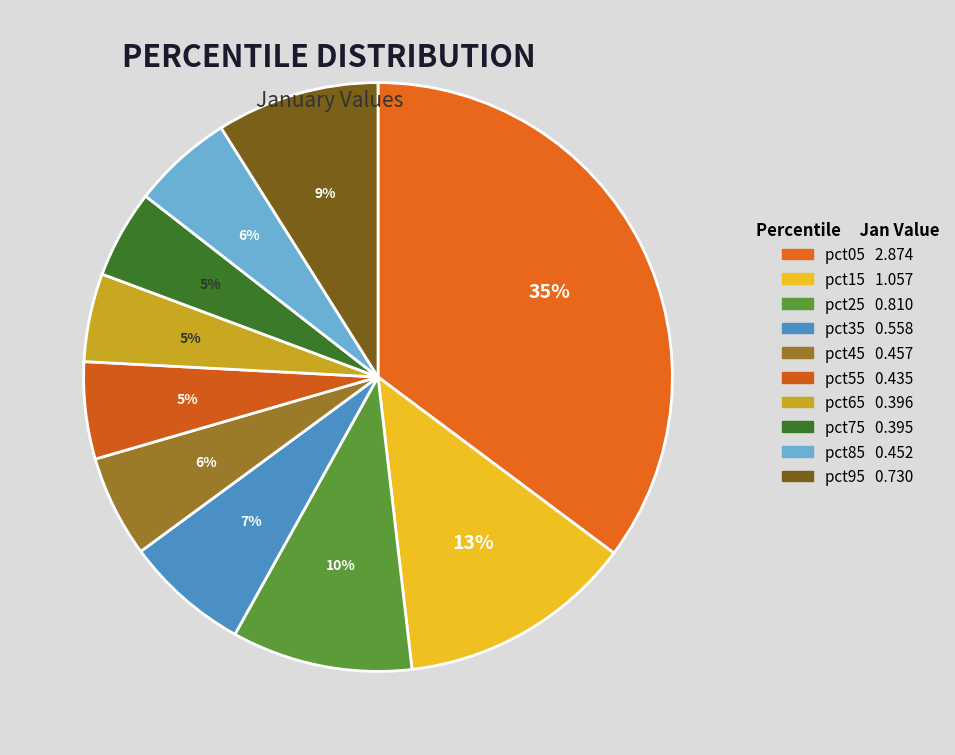

How many slices are in this pie chart?

10